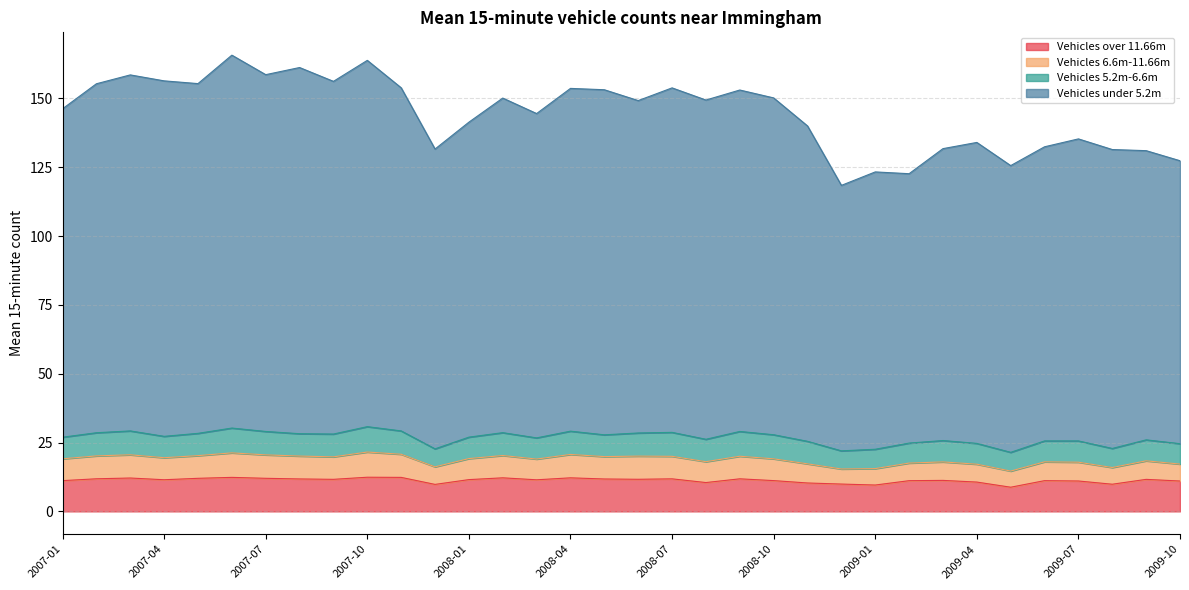

Between 2008-06 and 2007-12, which is larger?

2008-06